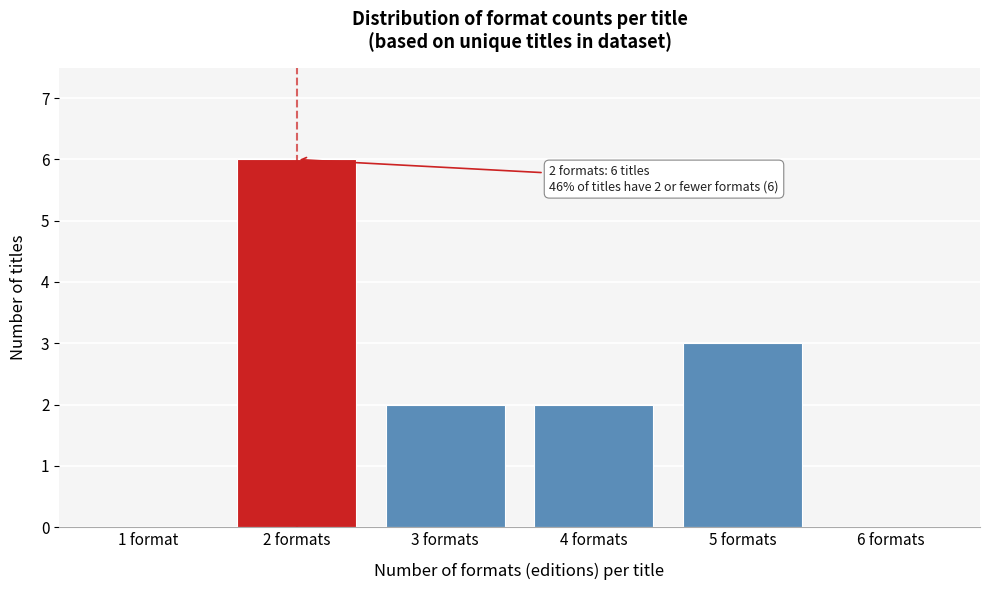

Reading left to right, extract all data points from this chart.

1 format=0	2 formats=6	3 formats=2	4 formats=2	5 formats=3	6 formats=0